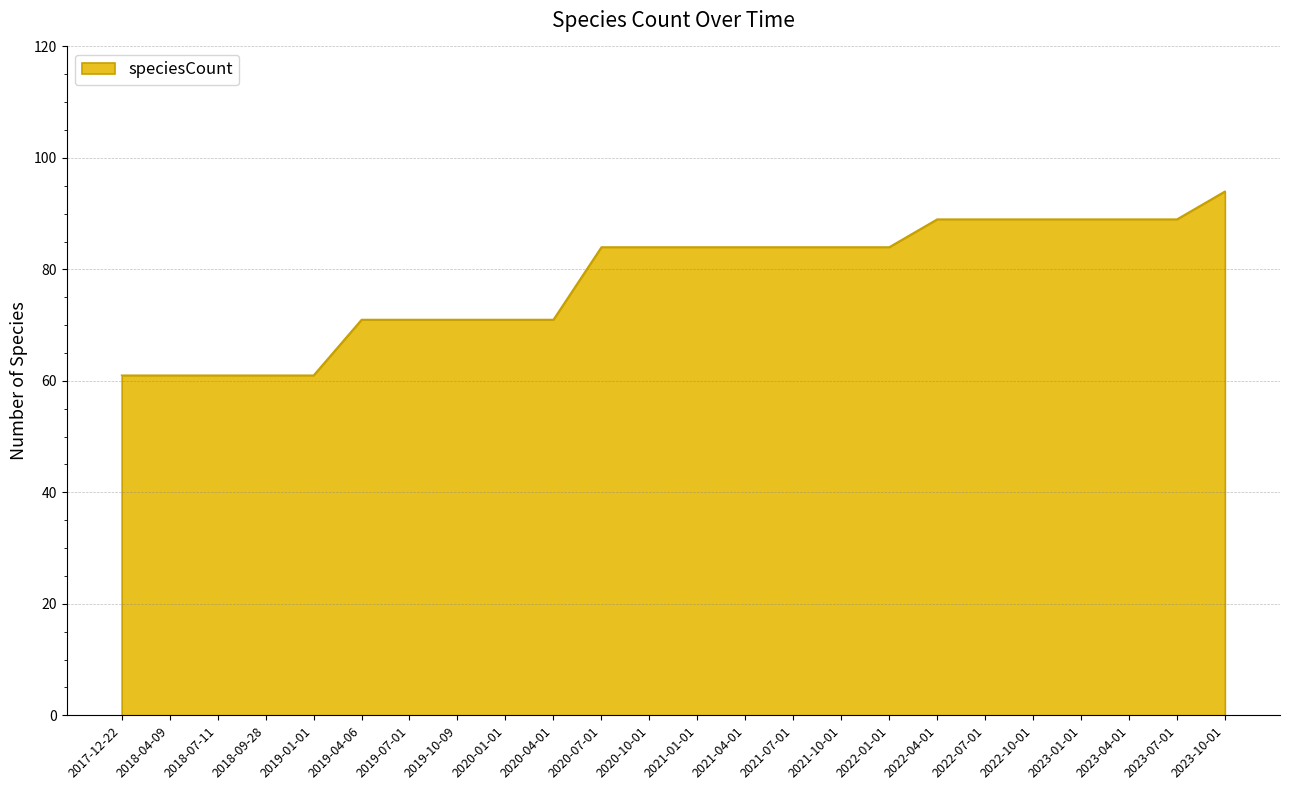

The value at 2020-07-01 is 84. True or false?

True